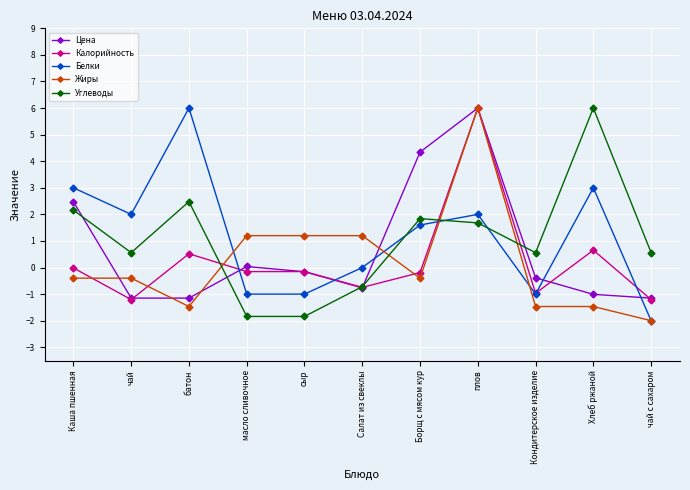

True or false: Белки has more than 0 points higher than both neighbors.

True